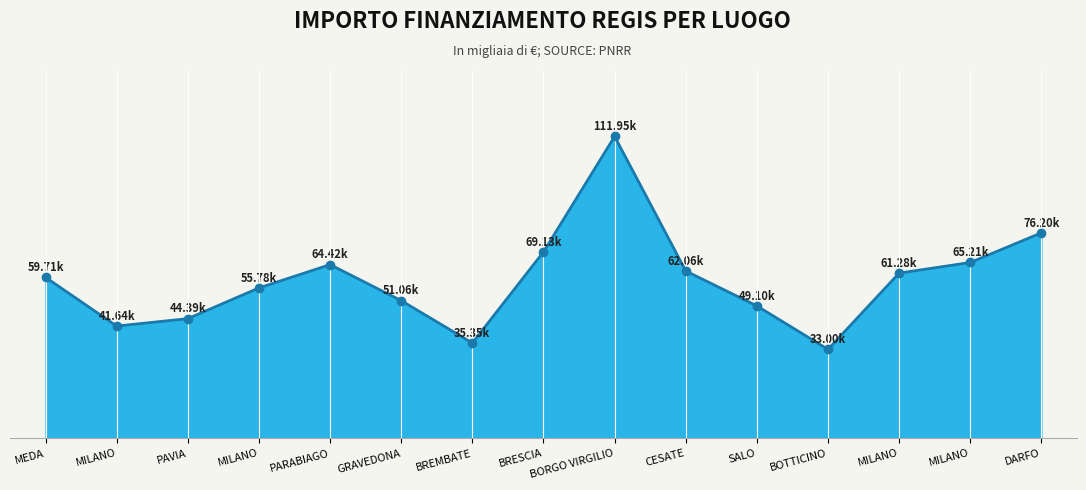

At which label does the data first exceed 59706?

MEDA